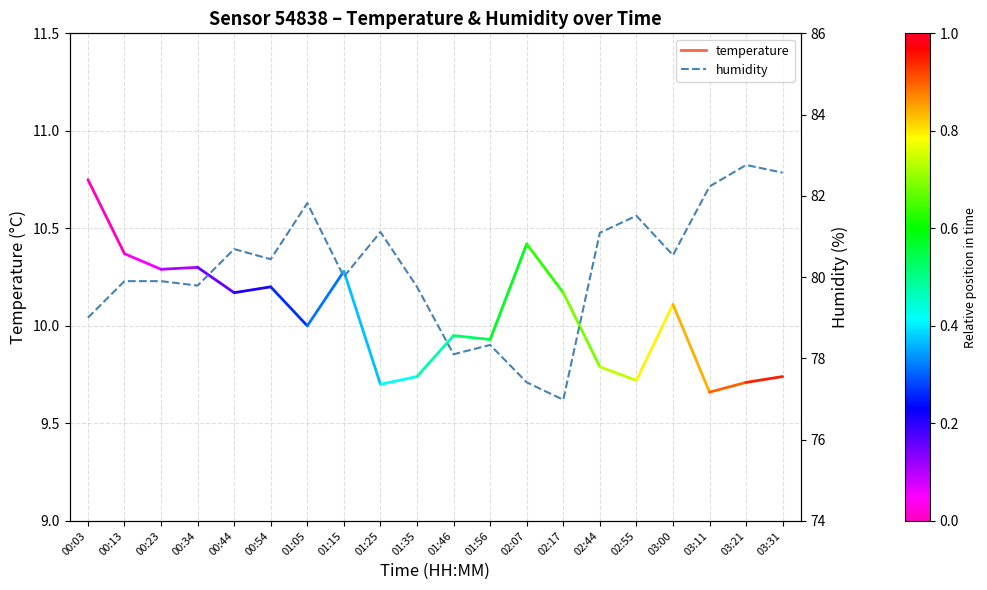

What is the average value?

80.2